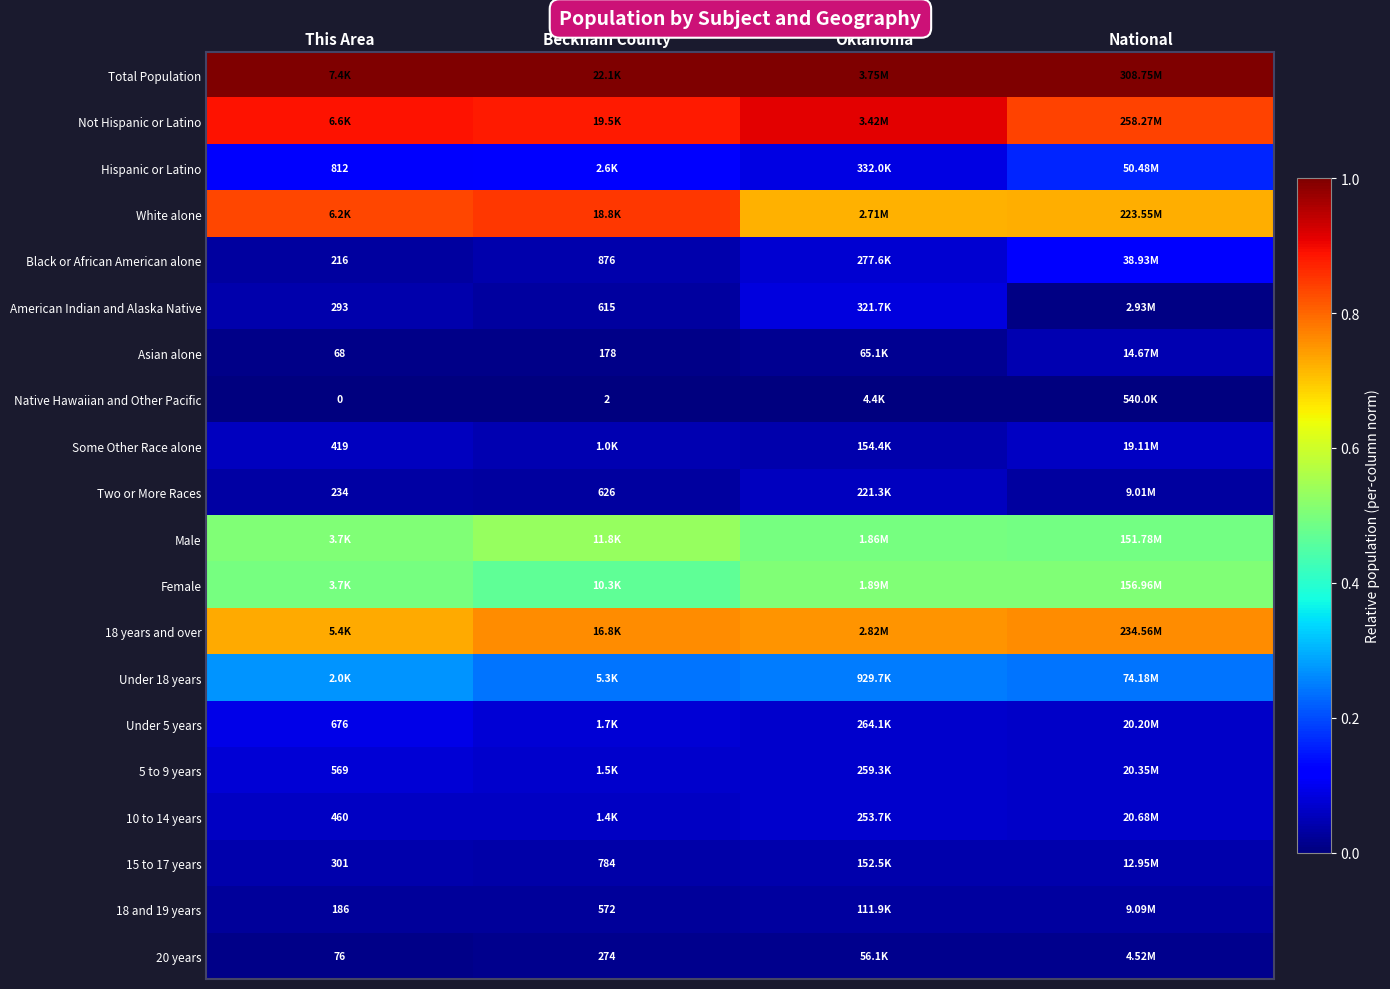

True or false: 5 to 9 years has a value of 0.1 at Oklahoma.

True